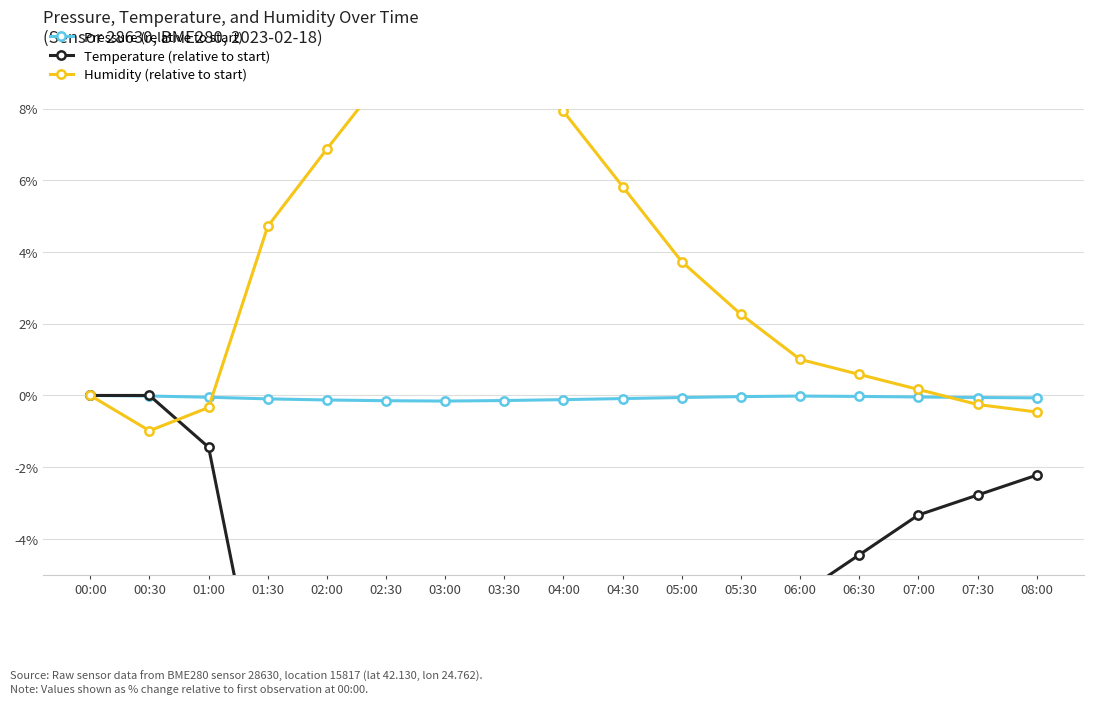

Is it true that Humidity (relative to start) equals 3.9 at 00:00?

False